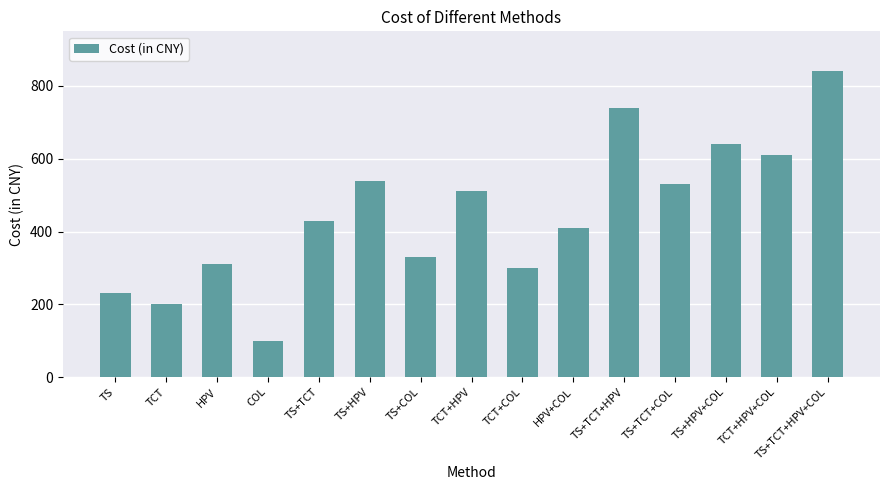

Read the value at TCT+HPV, to the nearest 50.

500